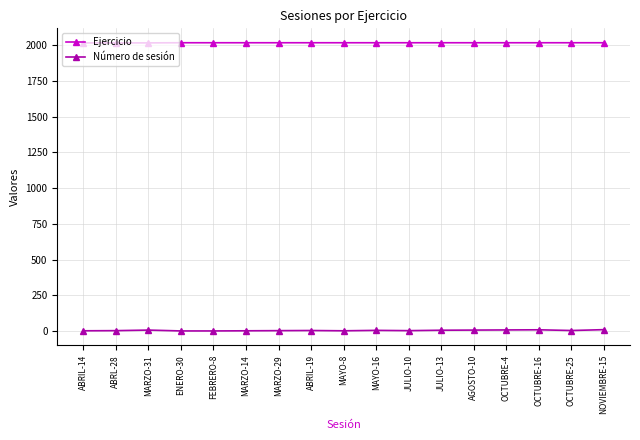

How many data points does each series have?

17